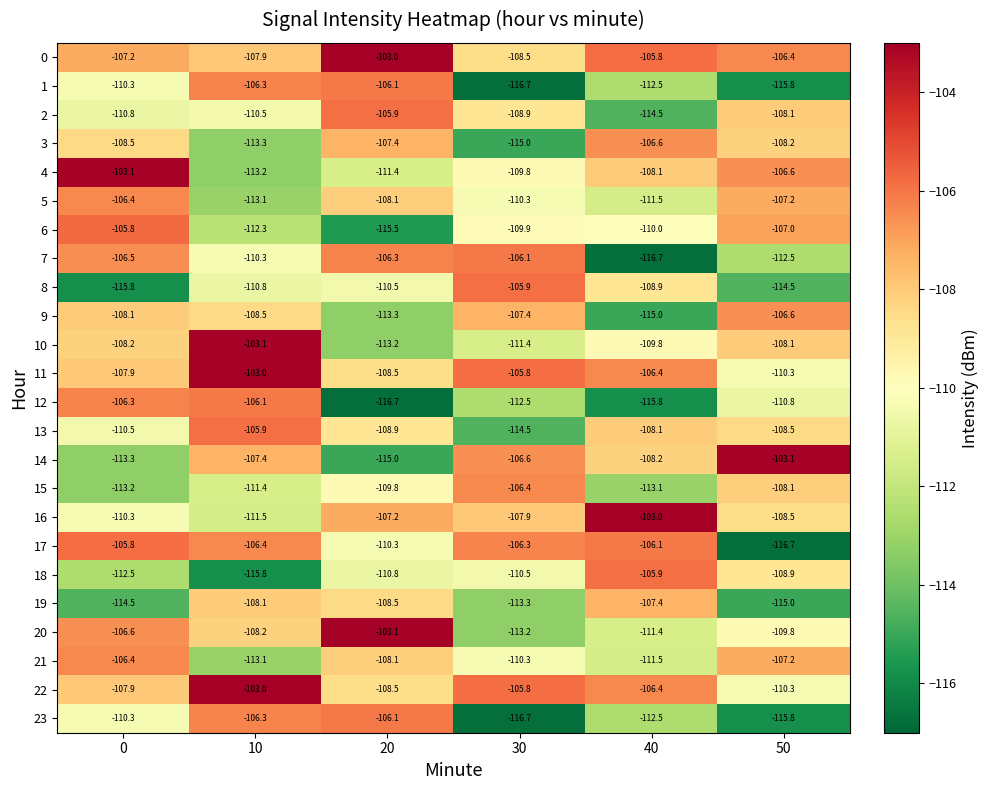

Is it true that 5 equals -65.8 at 0?

False